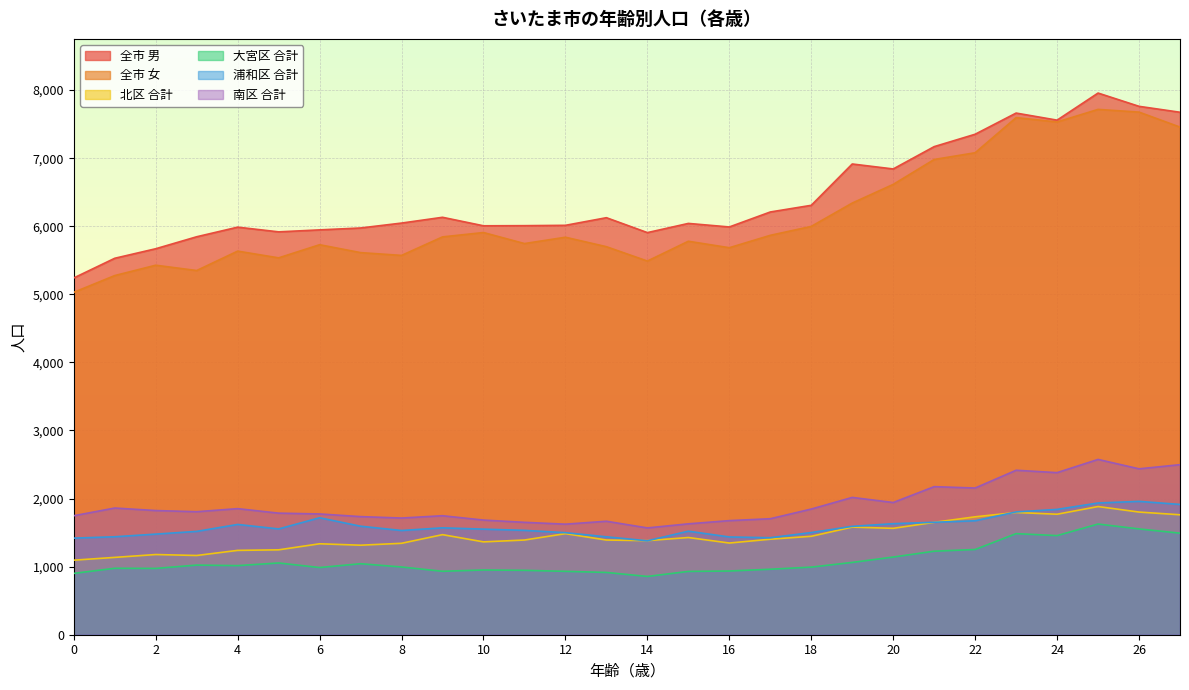

What is the lowest value of the 全市 男 series?

5241